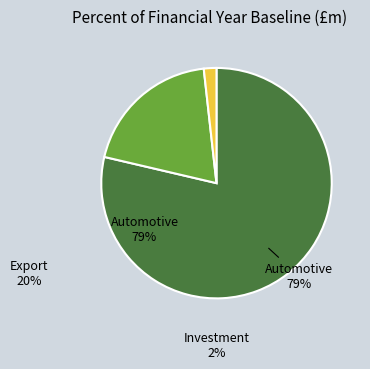

To the nearest percent, what is the average slice percentage?

33%